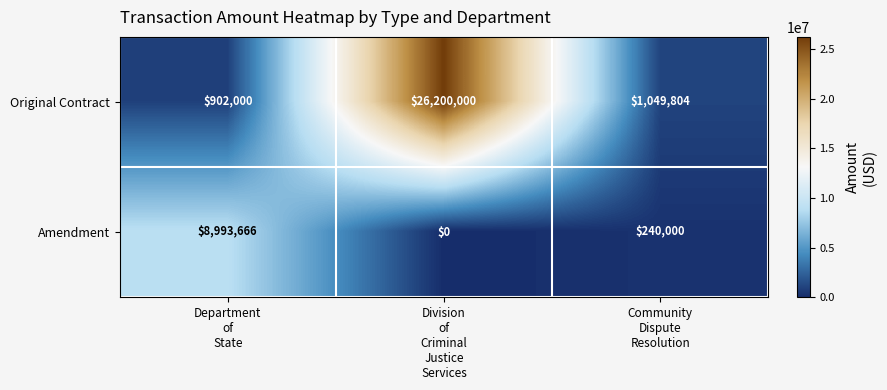

Reading left to right, list all the values displayed in this chart.

Original Contract: 902000	26200000	1049804
Amendment: 8993666	0	240000